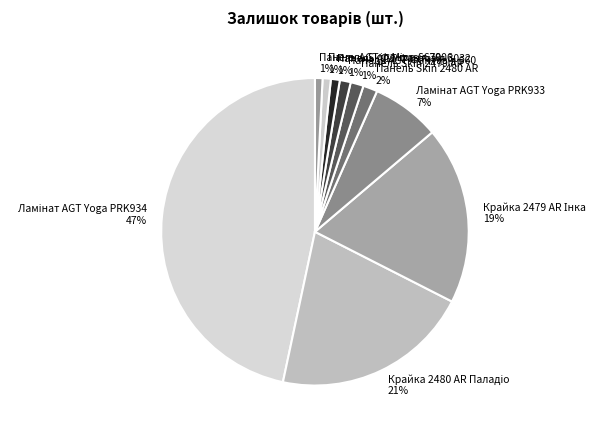

To the nearest percent, what is the average slice percentage?

10%